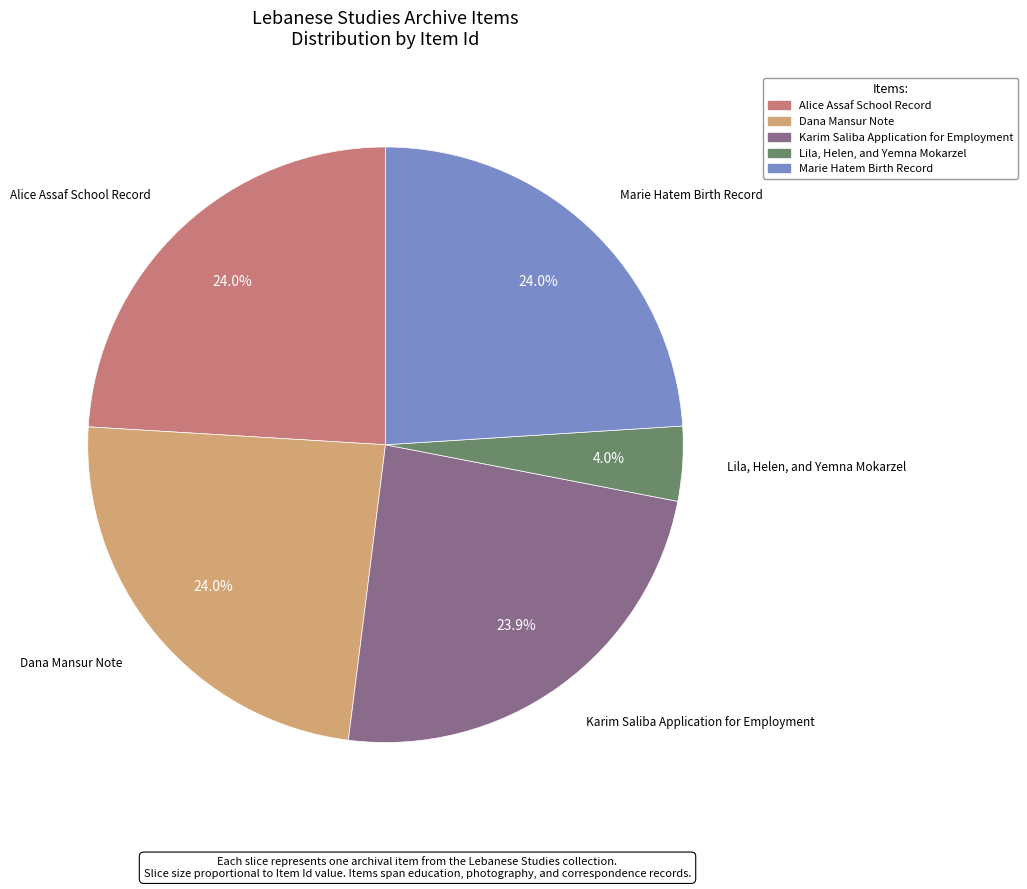

What is the ratio of the value at Lila, Helen, and Yemna Mokarzel to the value at Dana Mansur Note?

0.2